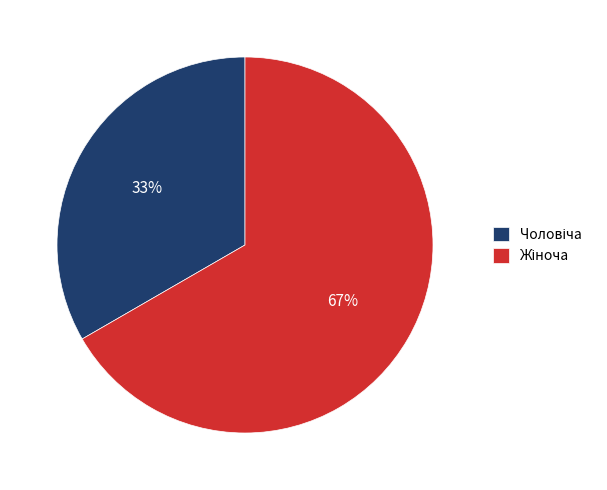

To the nearest percent, what is the average slice percentage?

50%